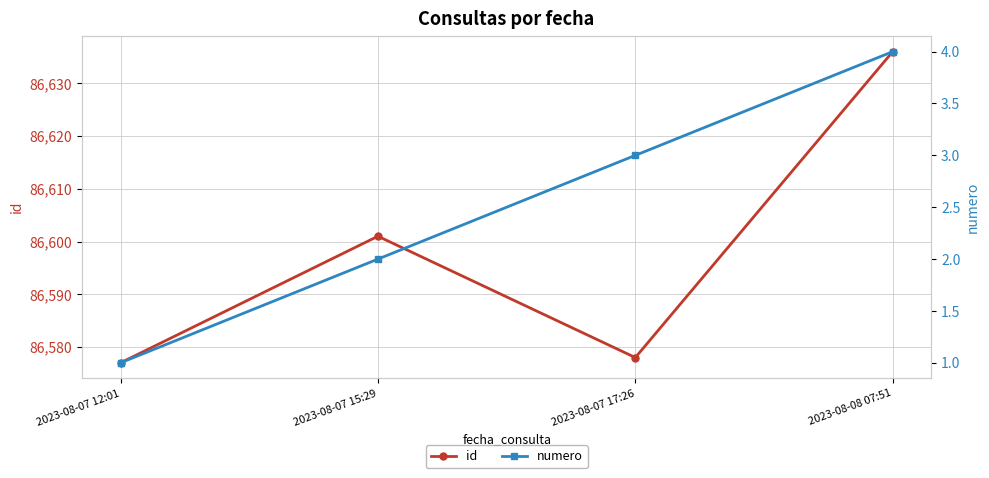

Which series has the largest range (max minus min)?

id